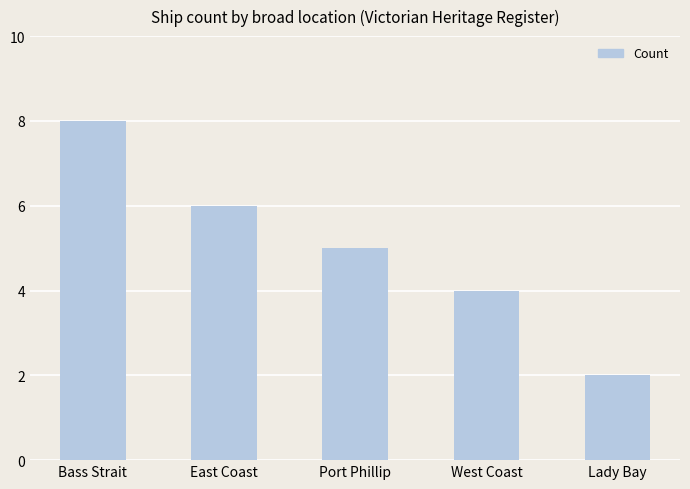

What position from the right is Bass Strait?

5